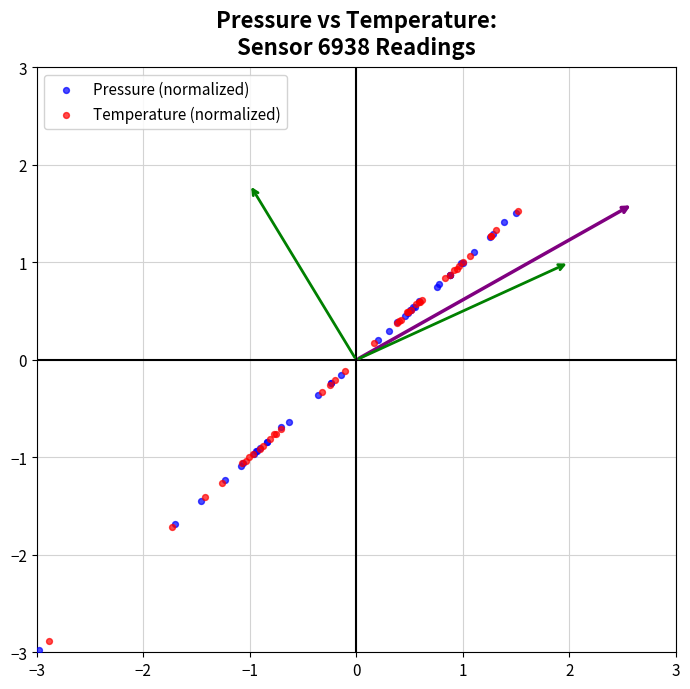

Which series has the widest spread of Y values?

Pressure (normalized)